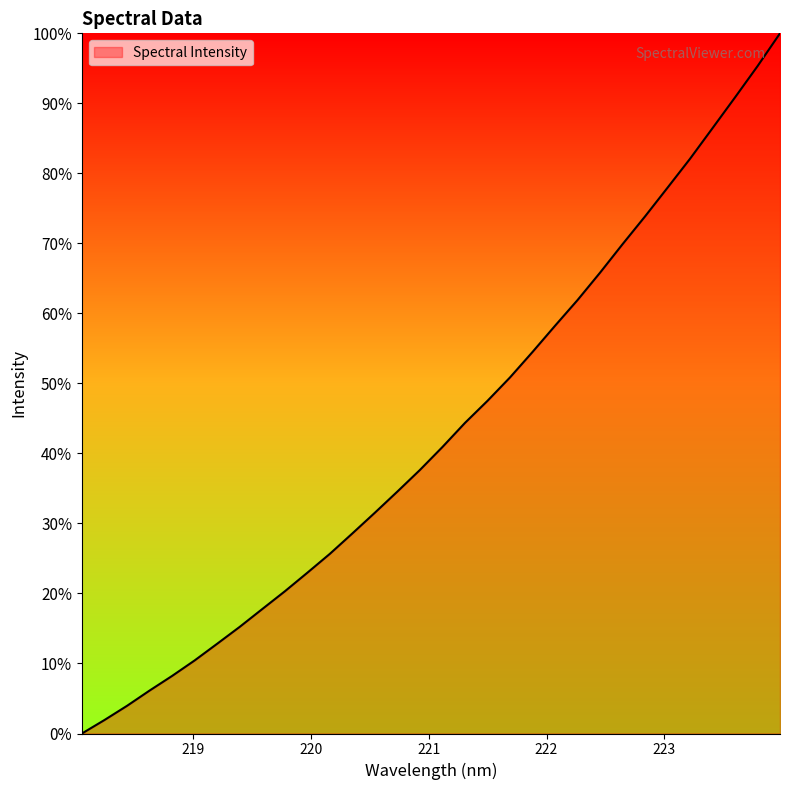

What is the greatest value displayed?

100.0